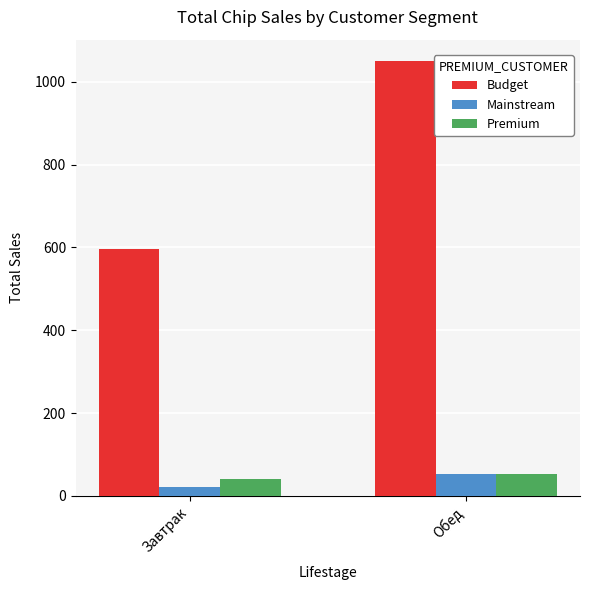

What is the difference between the Budget values at Обед and Завтрак?

454.0